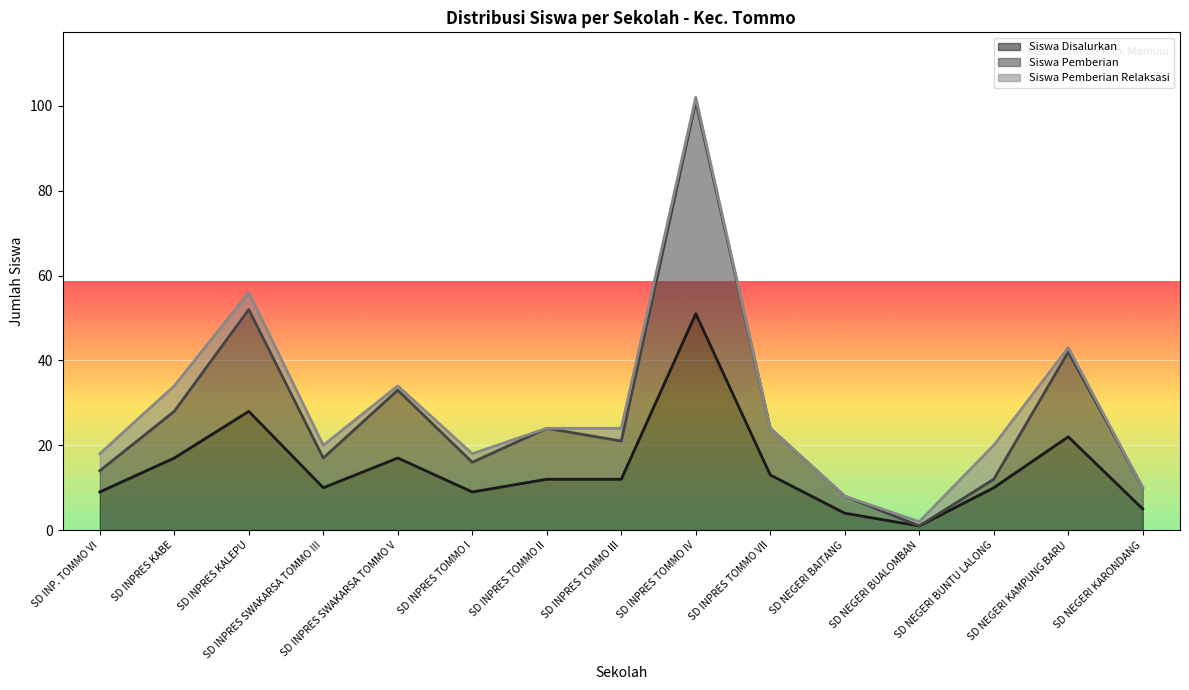

At which category is the sum across all series the highest?

SD INPRES TOMMO IV